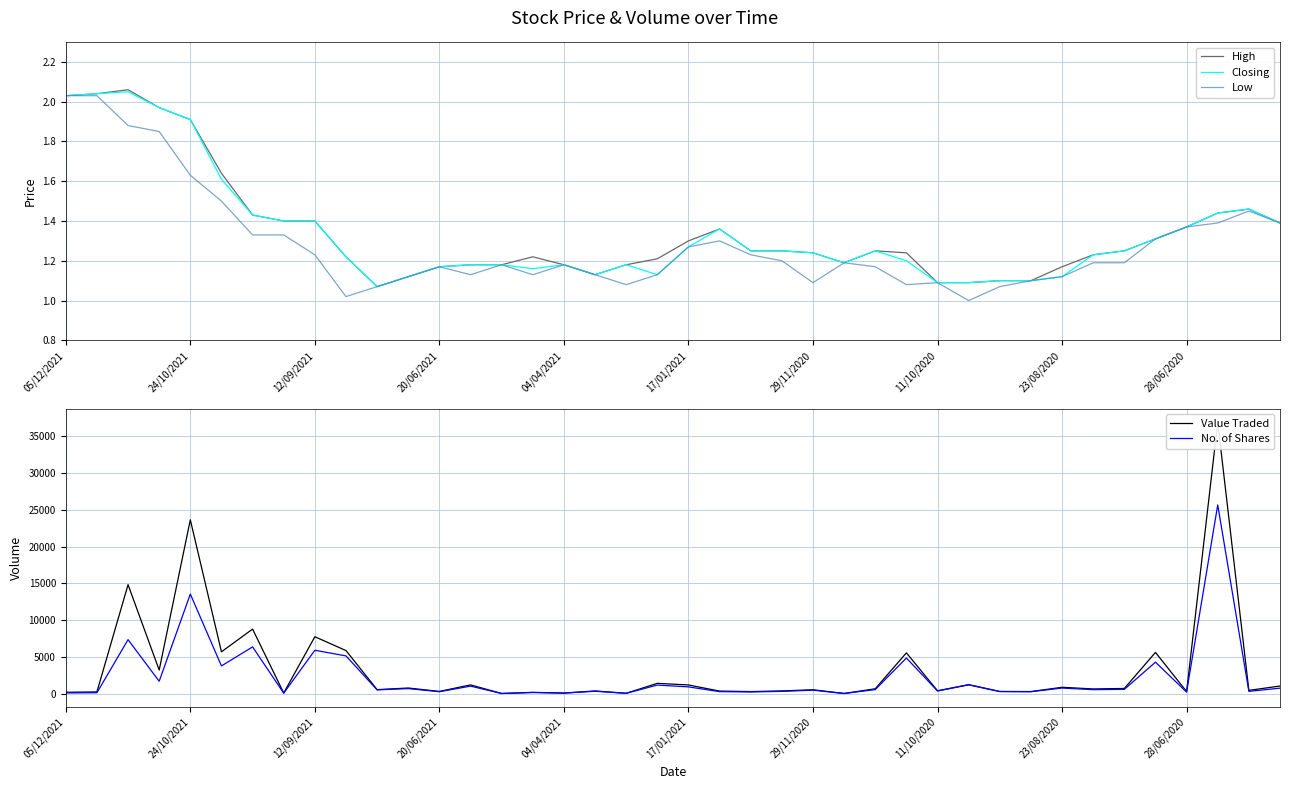

Rank the series at 39 from lowest to highest value.

High, Closing, Low, No. of Shares, Value Traded